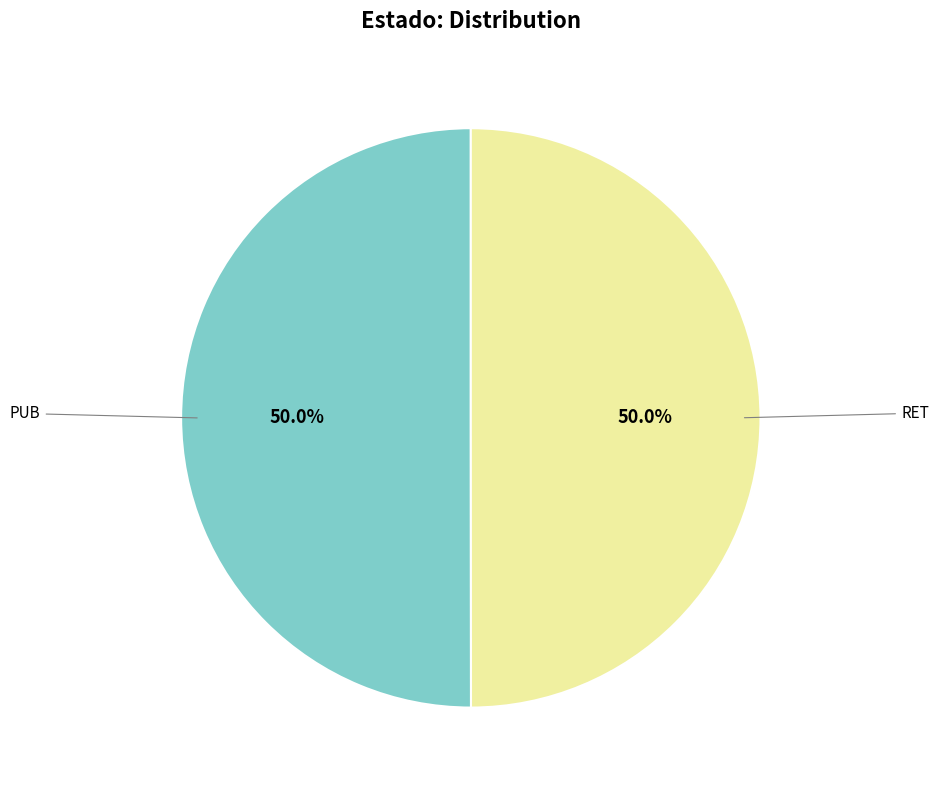

Which category has the smallest portion of the pie?

RET